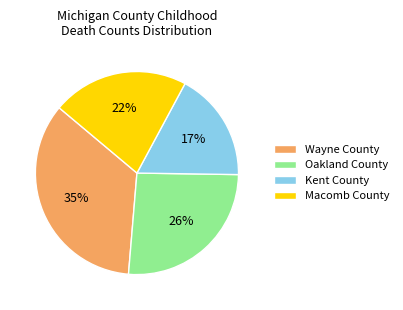

What is the largest slice in the pie chart?

Wayne County